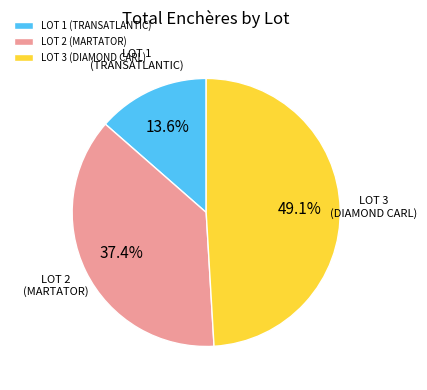

To the nearest percent, what is the average slice percentage?

33%